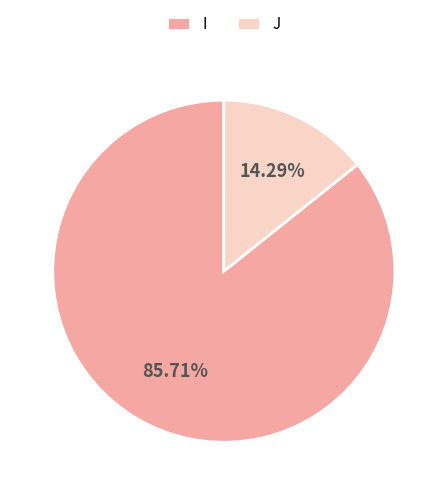

To the nearest percent, what is the difference between the largest and smallest slice percentages?

71%